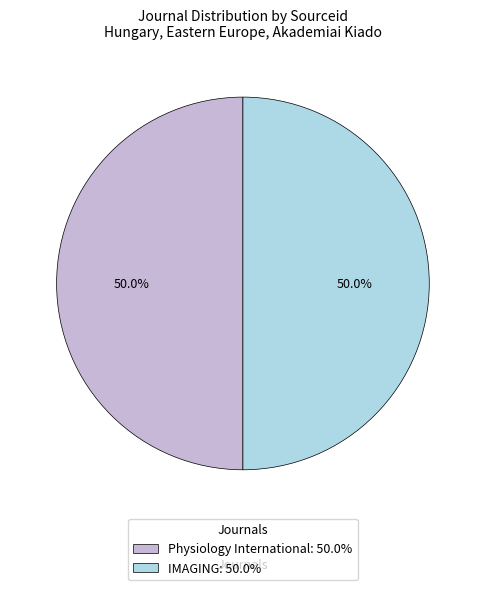

Approximately how many times larger is the value at Physiology International: 50.0% compared to IMAGING: 50.0%?

1.0